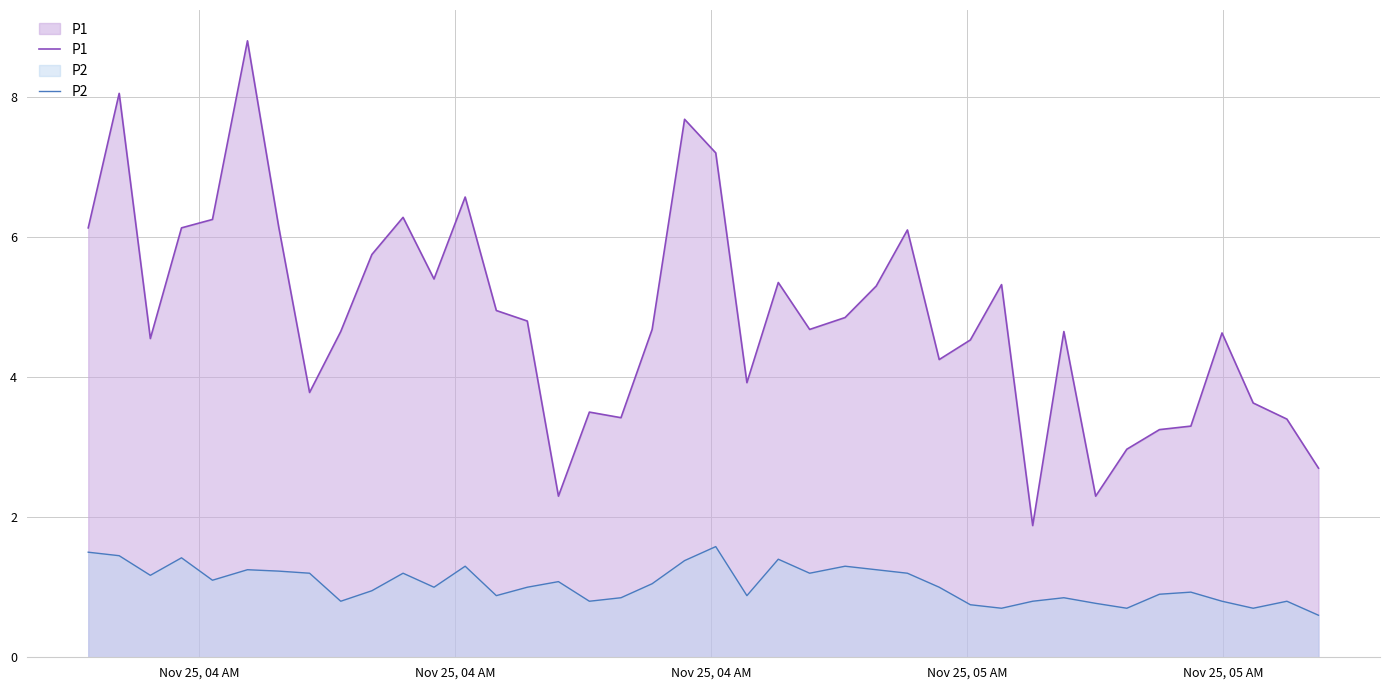

How many lines are shown in the chart?

2